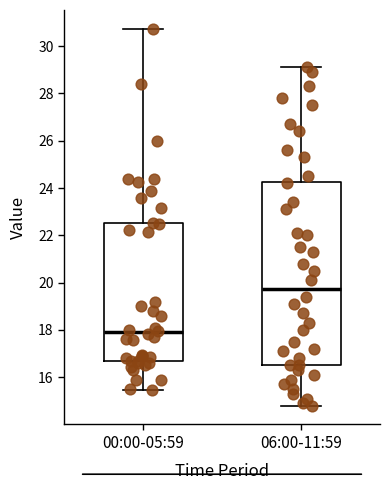

Reading left to right, read every box against the y-axis: the position of its median line, the range the box covers, and the ends of its whiskers. The values are not printed on the chart, so give them approximately, as read against the axis.

00:00-05:59: median 18.0, box 16.6 to 22.6, whiskers 15.4 to 30.8
06:00-11:59: median 19.8, box 16.6 to 24.2, whiskers 14.8 to 29.2